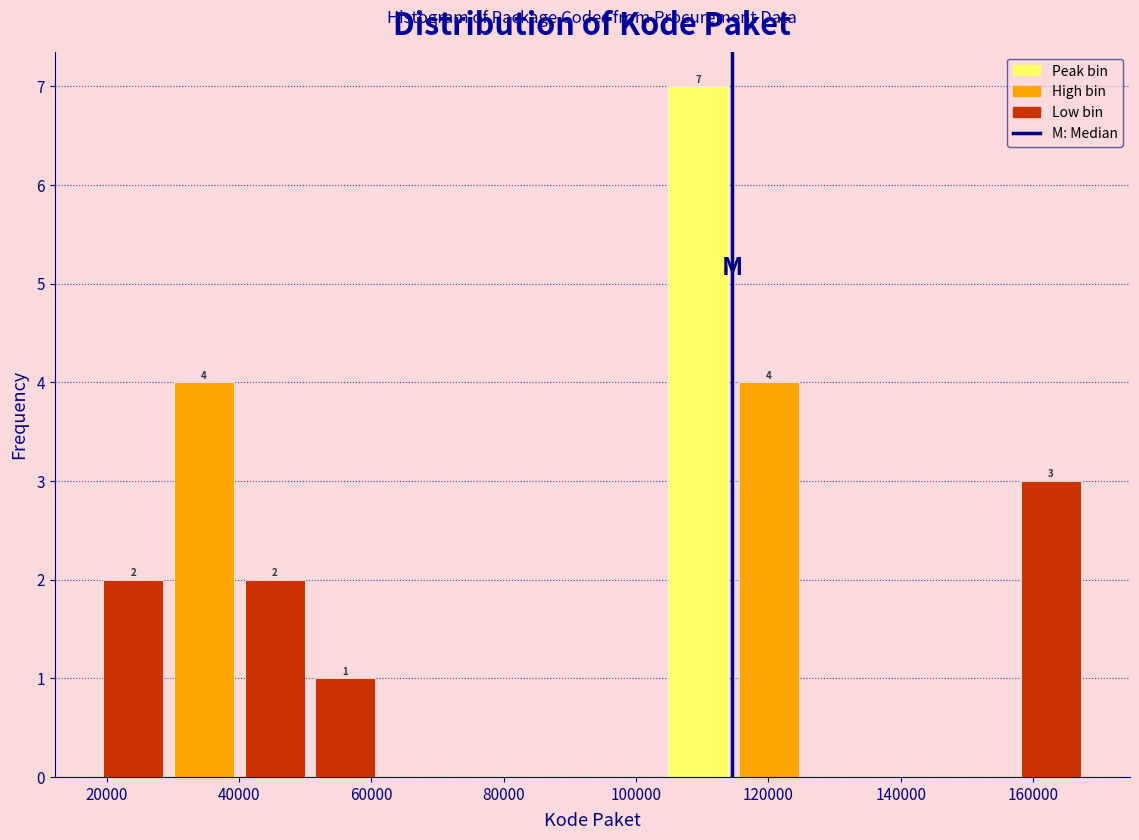

Over which range of the x-axis is the bar tallest?

104000 to 114000